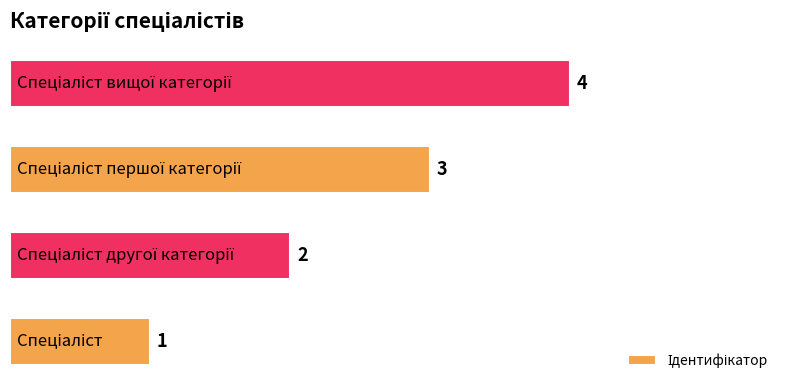

How many values are between 2 and 4?

3